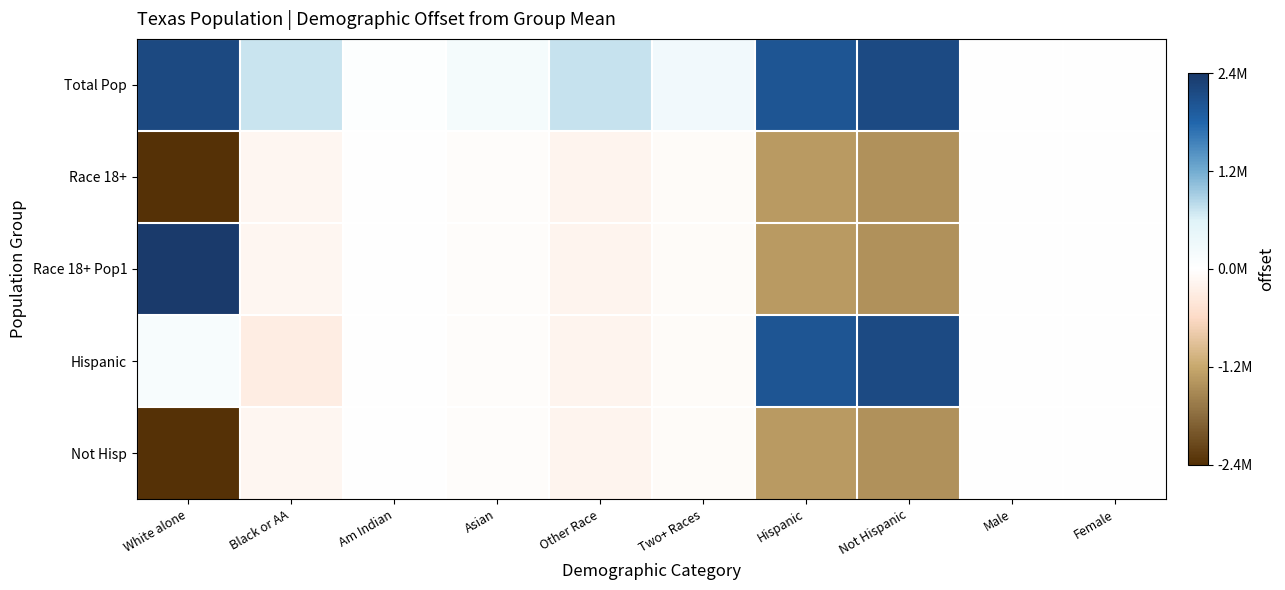

Reading left to right, transcribe all the data shown in this chart.

Total Pop: White alone=2160976.2	Black or AA=713405.0	Am Indian=41183.2	Asian=190539.2	Other Race=730673.6	Two+ Races=243820.0	Hispanic=1990666.2	Not Hispanic=2128828.2	Male=0.0	Female=0.0
Race 18+: White alone=-2334987.8	Black or AA=-142270.0	Am Indian=-10295.8	Asian=-47634.8	Other Race=-182668.4	Two+ Races=-60955.0	Hispanic=-1327110.8	Not Hispanic=-1419218.8	Male=0.0	Female=0.0
Race 18+ Pop1: White alone=2364935.2	Black or AA=-142270.0	Am Indian=-10295.8	Asian=-47634.8	Other Race=-182668.4	Two+ Races=-60955.0	Hispanic=-1327110.8	Not Hispanic=-1419218.8	Male=0.0	Female=0.0
Hispanic: White alone=144064.2	Black or AA=-286595.0	Am Indian=-10295.8	Asian=-47634.8	Other Race=-182668.4	Two+ Races=-60955.0	Hispanic=1990666.2	Not Hispanic=2128828.2	Male=0.0	Female=0.0
Not Hisp: White alone=-2334987.8	Black or AA=-142270.0	Am Indian=-10295.8	Asian=-47634.8	Other Race=-182668.4	Two+ Races=-60955.0	Hispanic=-1327110.8	Not Hispanic=-1419218.8	Male=0.0	Female=0.0